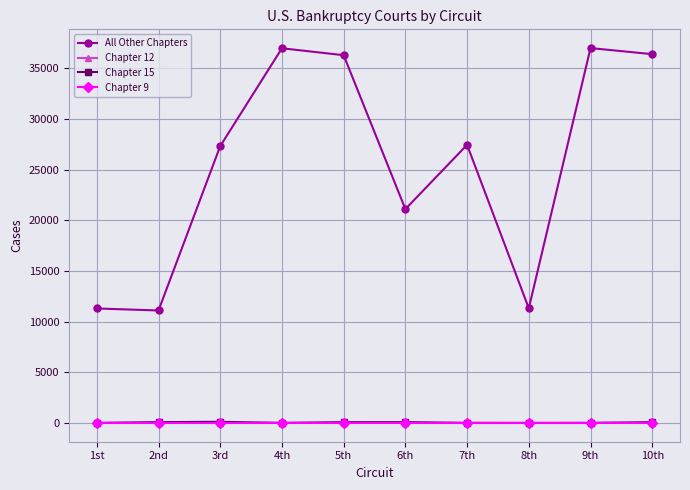

What is the average value of the Chapter 12 series?

18